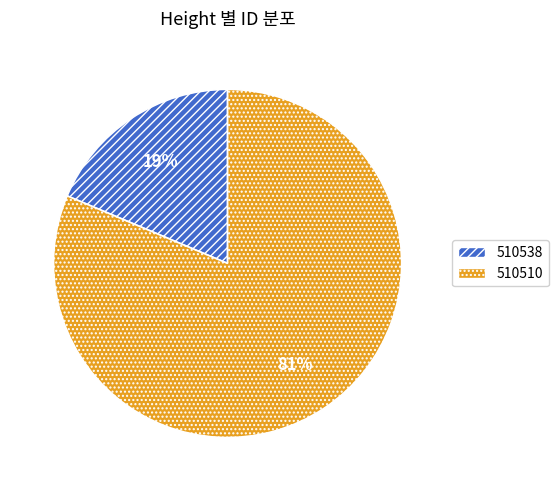

Do 510510 and 510538 together represent more than half of the pie?

Yes